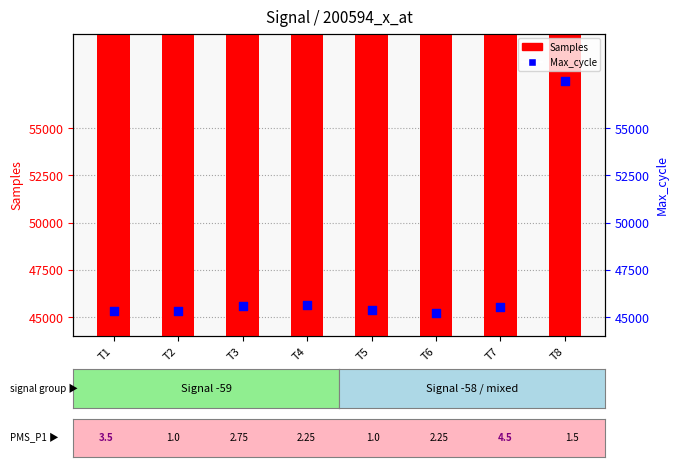

What is the total value across all series at T5?

5145263